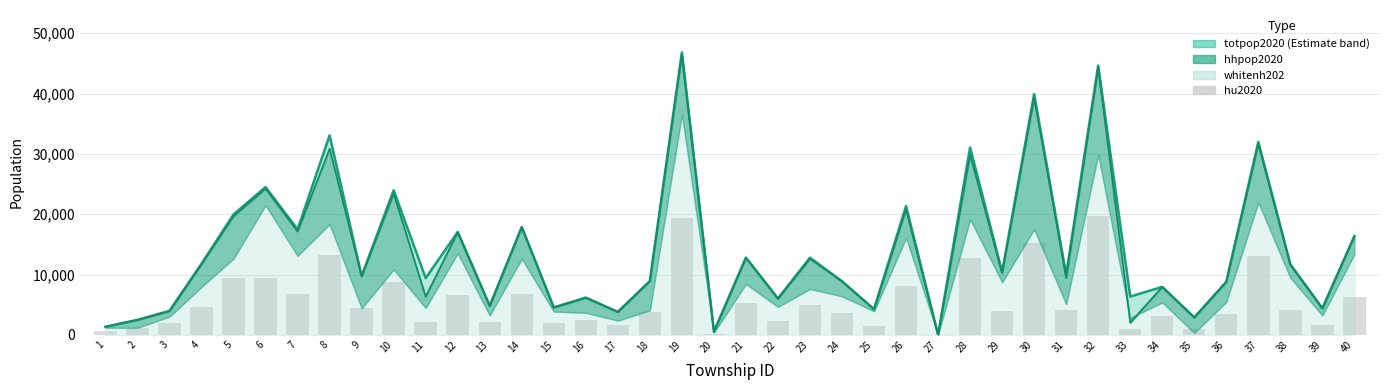

Reading right to left, what are all the values shown in this chart?

6273	1702	4082	13105	3433	999	3118	981	19780	4120	15317	3937	12674	4	8031	1522	3683	4979	2276	5361	227	19413	3849	1699	2450	1976	6763	2147	6543	2070	8757	4500	13268	6748	9391	9369	4682	2013	1084	597